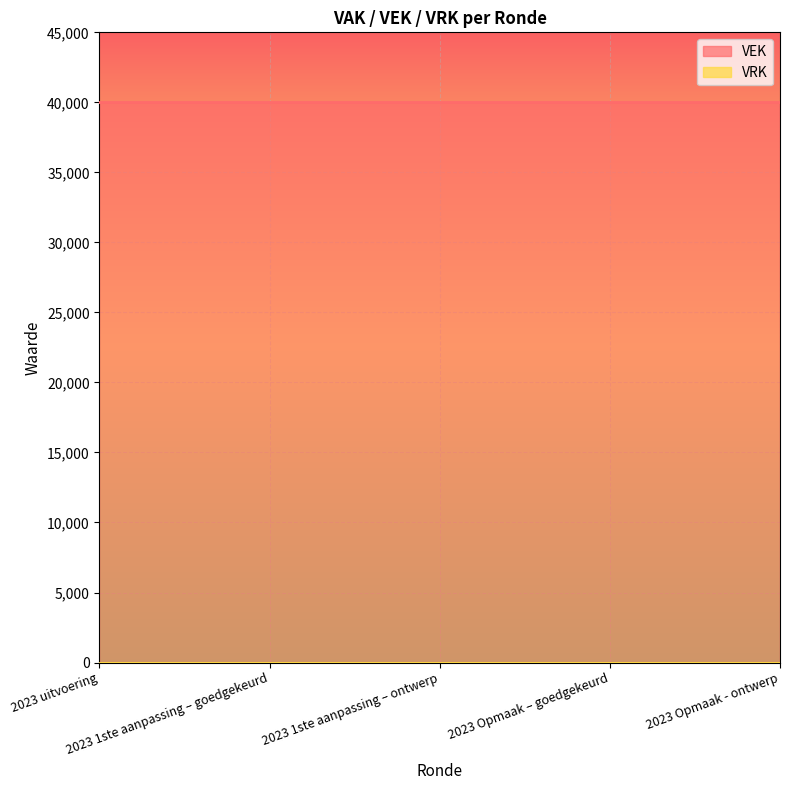

Reading right to left, extract all data points from this chart.

VEK: 40000	40000	40000	40000	40000
VRK: 0	0	0	0	0